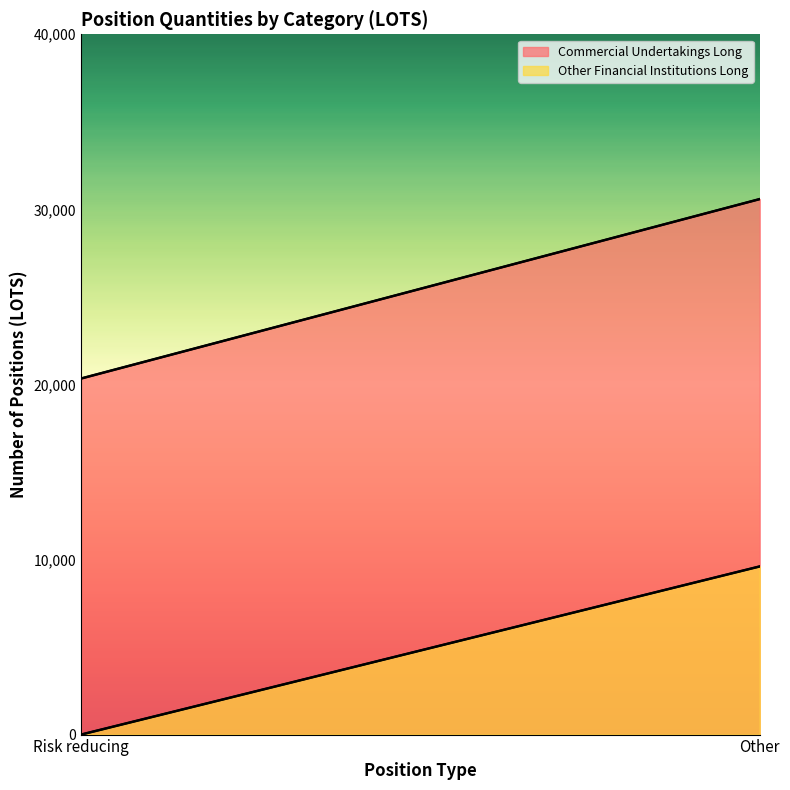

What are all the series names shown in the legend?

Commercial Undertakings Long, Other Financial Institutions Long